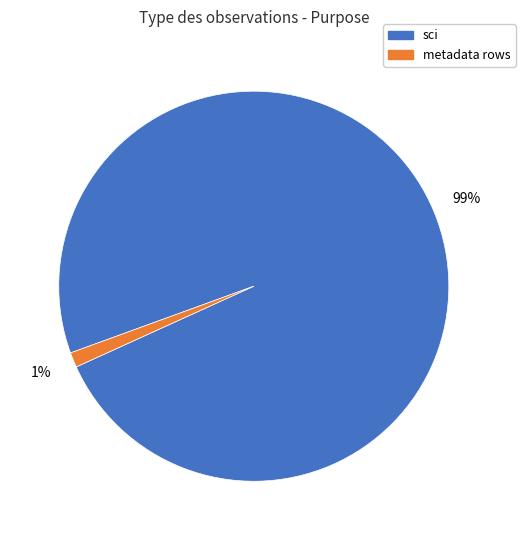

To the nearest percent, what is the average slice percentage?

50%